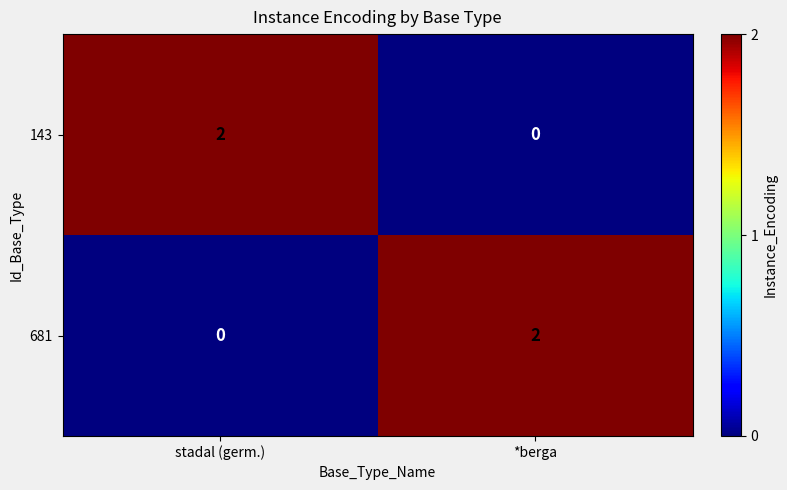

Which category has the lowest value in the 681 series?

stadal (germ.)